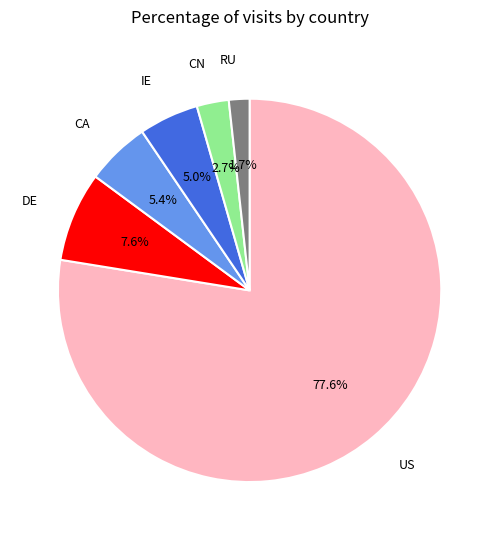

Is there any slice that represents more than half of the pie?

Yes